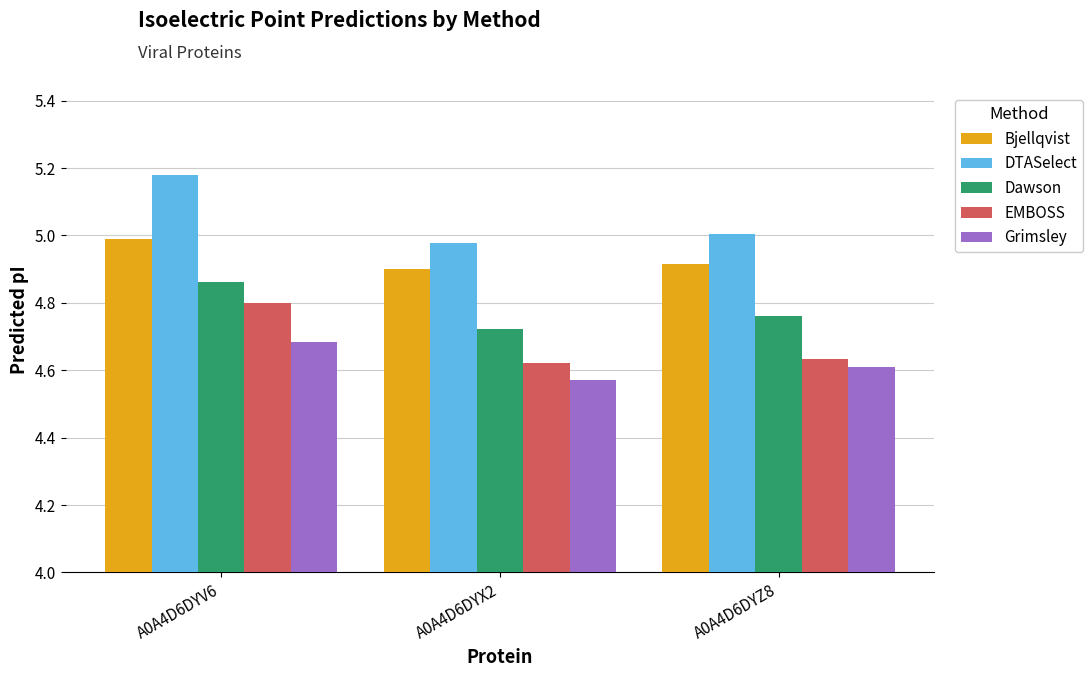

Where is DTASelect nearest to the value 5?

A0A4D6DYZ8